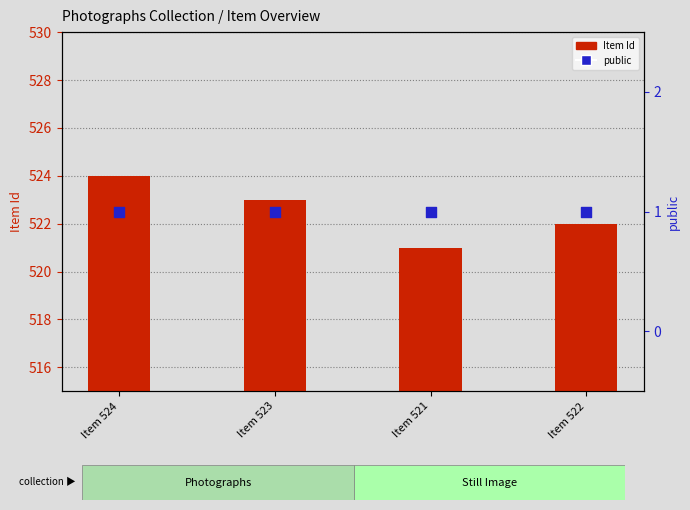

At which category is the sum across all series the highest?

Item 524